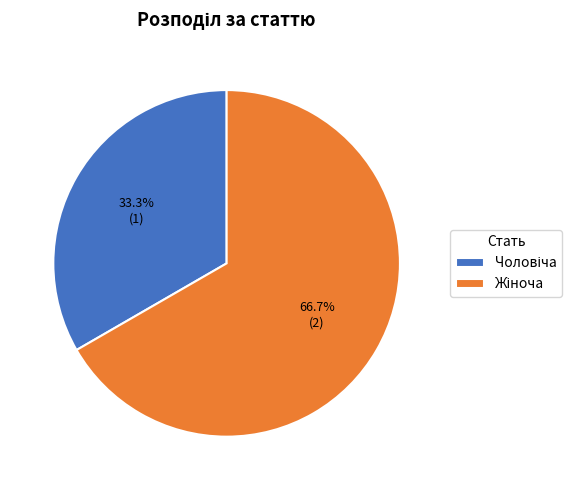

Is there a majority slice in this chart?

Yes